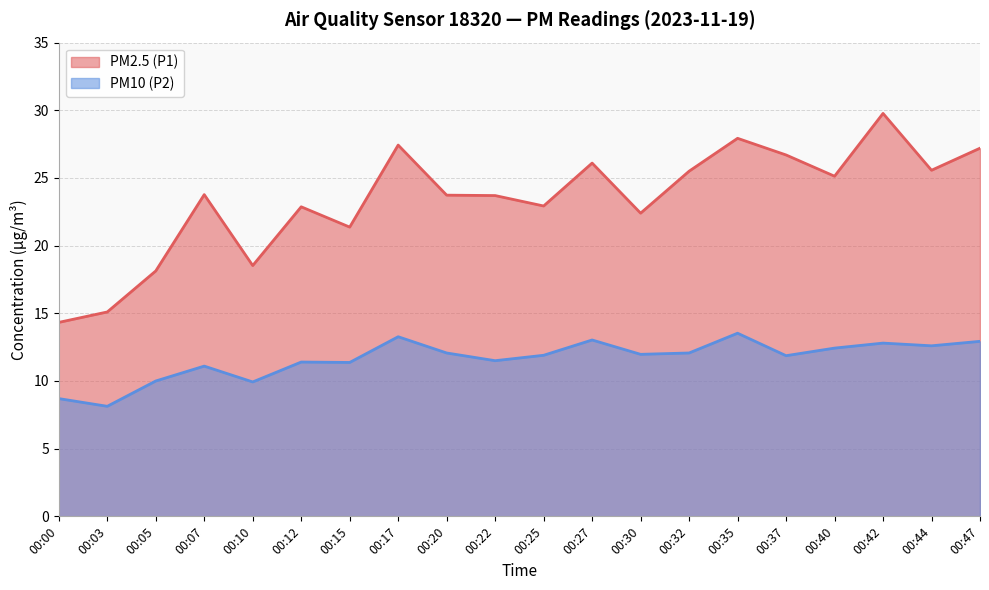

What is the sum of all PM2.5 (P1) values?

468.2